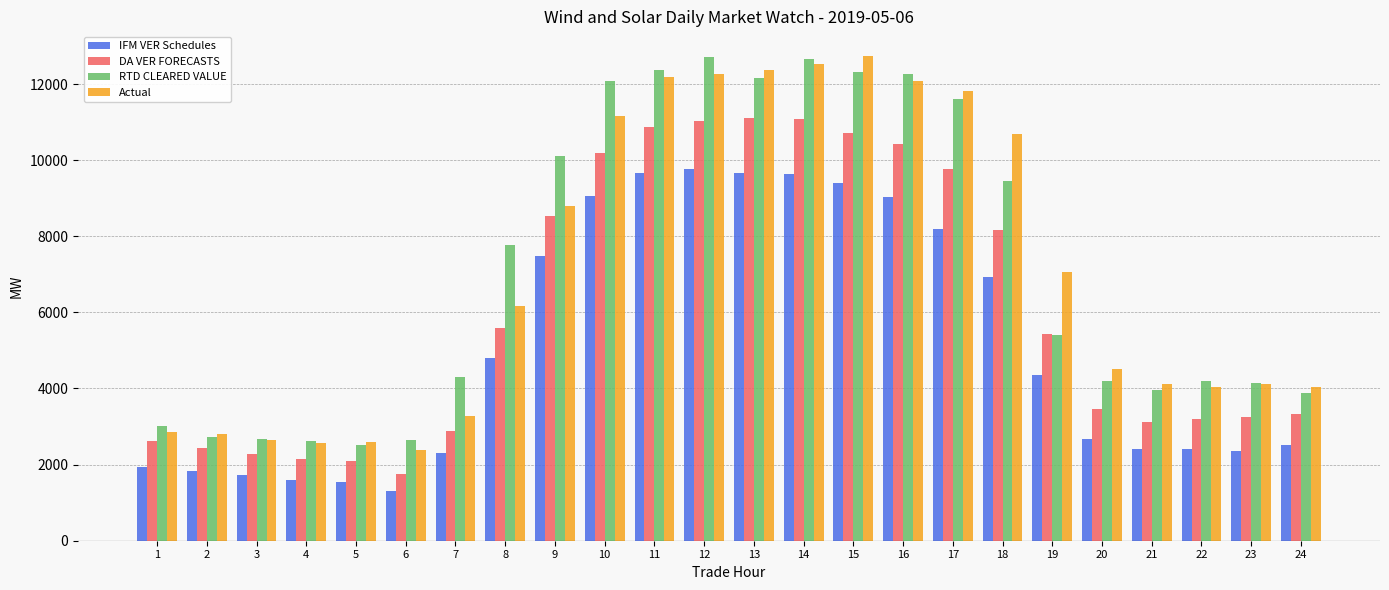

True or false: IFM VER Schedules has a value of 1140.5 at 3.

False